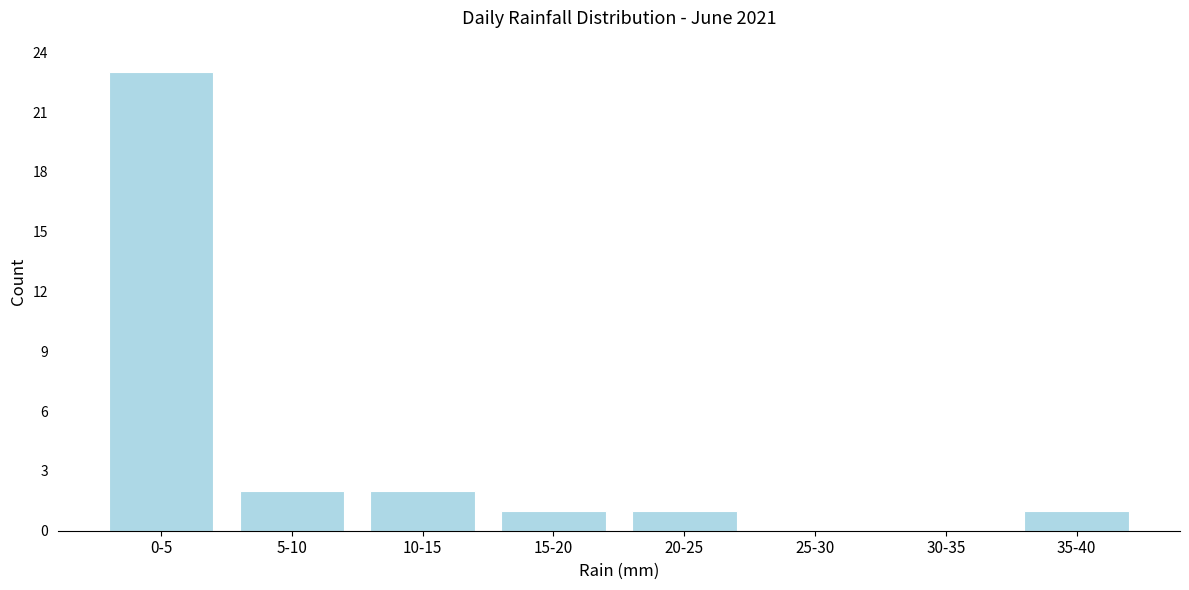

Reading right to left, what are all the values shown in this chart?

35-40=1	30-35=0	25-30=0	20-25=1	15-20=1	10-15=2	5-10=2	0-5=23